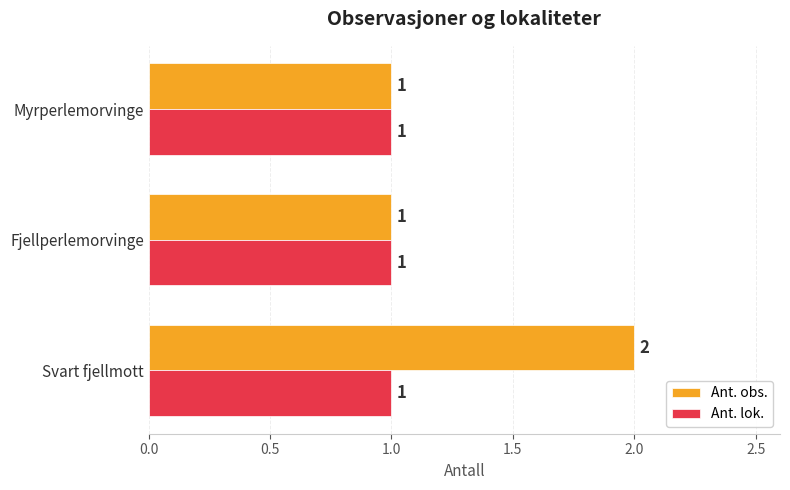

What is the average value of the Ant. lok. series?

1